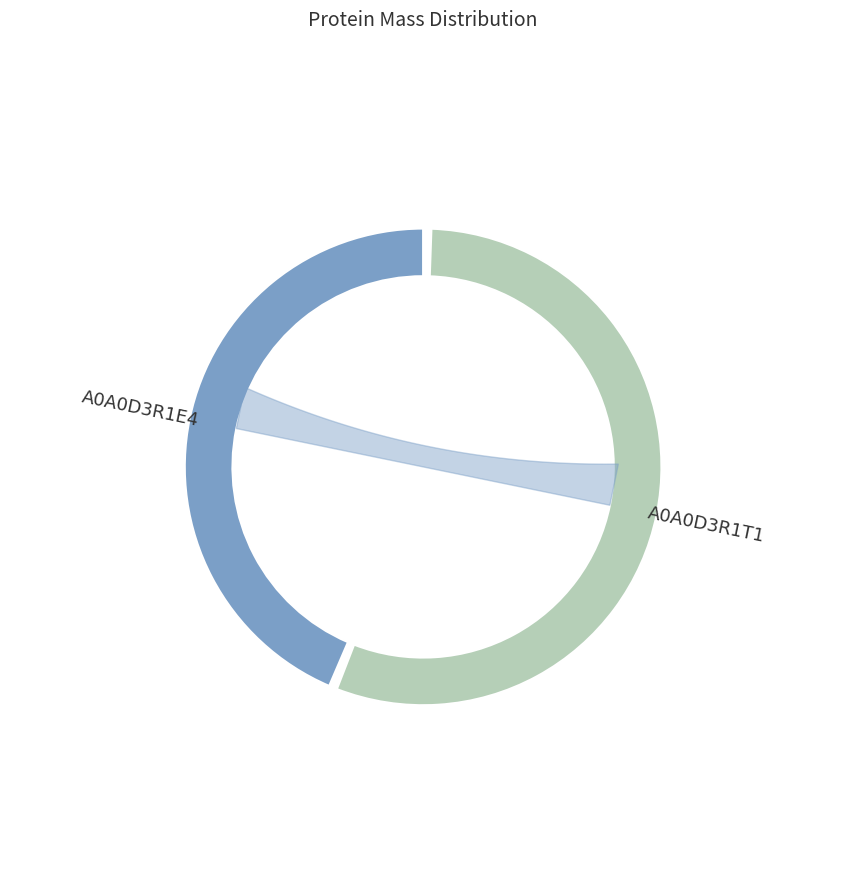

To the nearest percent, what is the average slice percentage?

50%